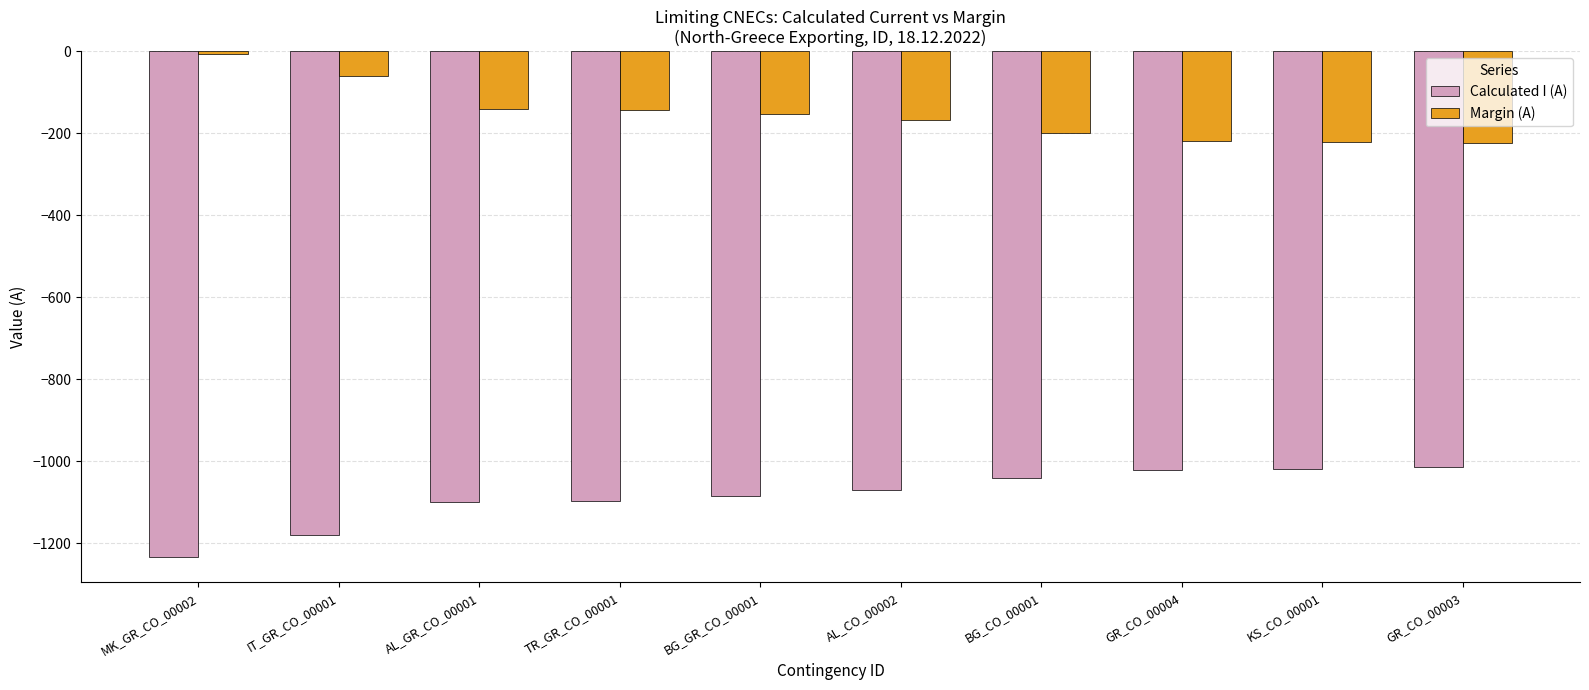

What value does the Calculated I (A) series have at BG_CO_00001, to the nearest 5?

-1040